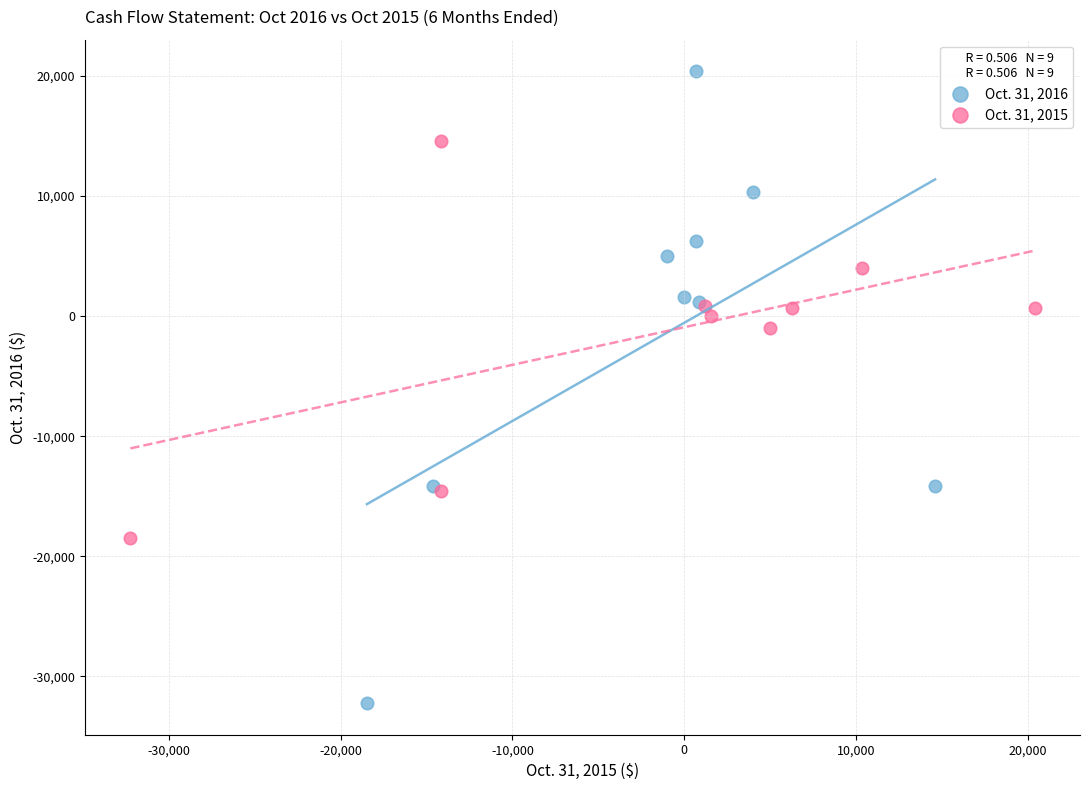

Which series reaches the maximum Y coordinate?

Oct. 31, 2016